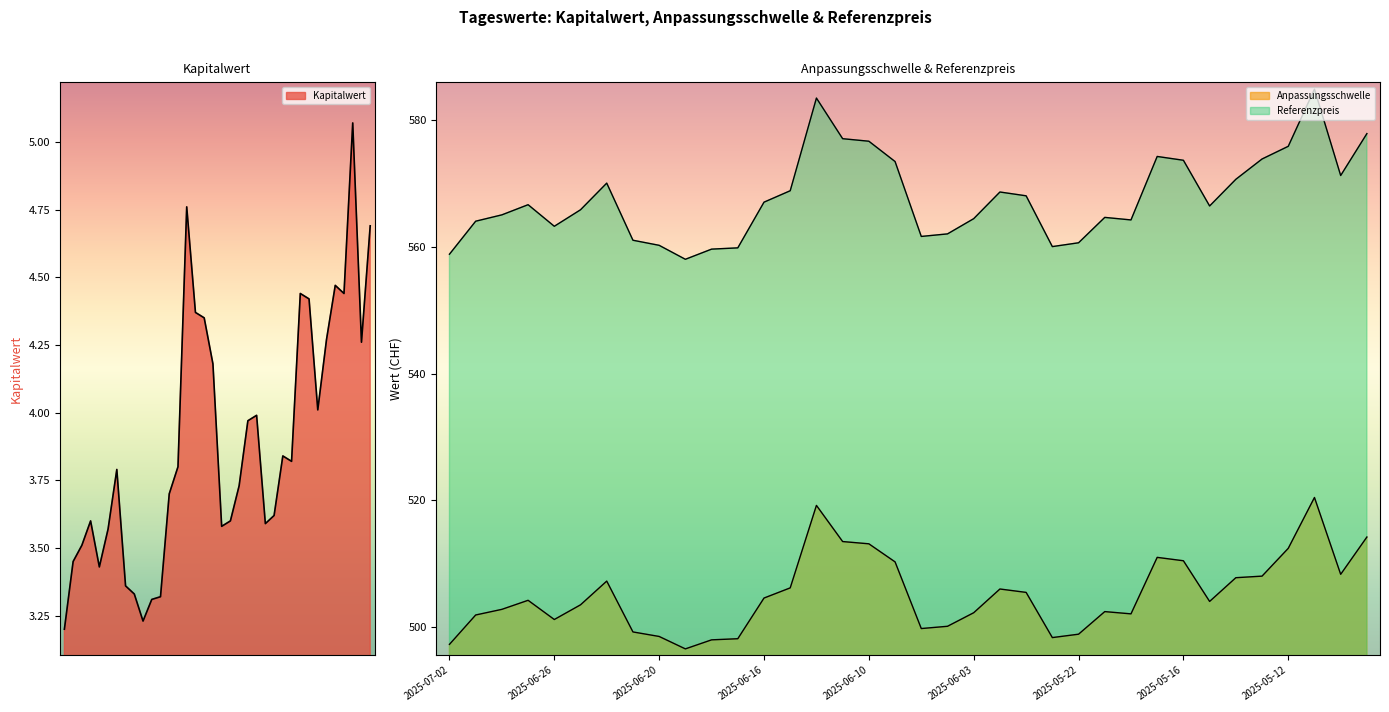

How many lines are shown in the chart?

3